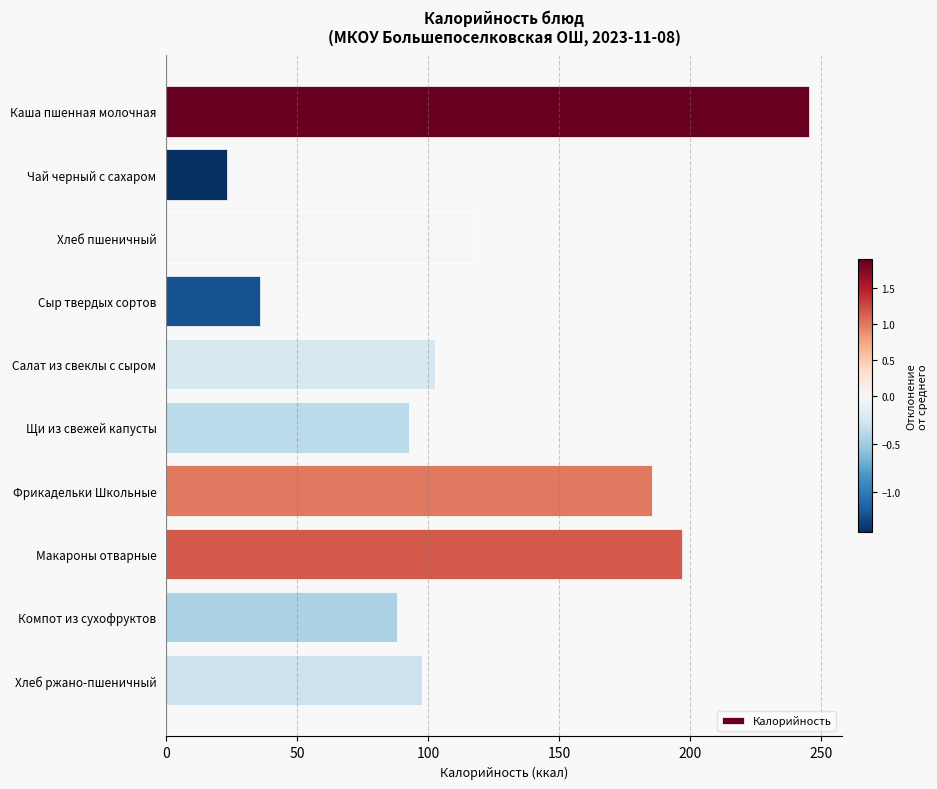

Rank the categories by value from lowest to highest.

Чай черный с сахаром, Сыр твердых сортов, Компот из сухофруктов, Щи из свежей капусты, Хлеб ржано-пшеничный, Салат из свеклы с сыром, Хлеб пшеничный, Фрикадельки Школьные, Макароны отварные, Каша пшенная молочная